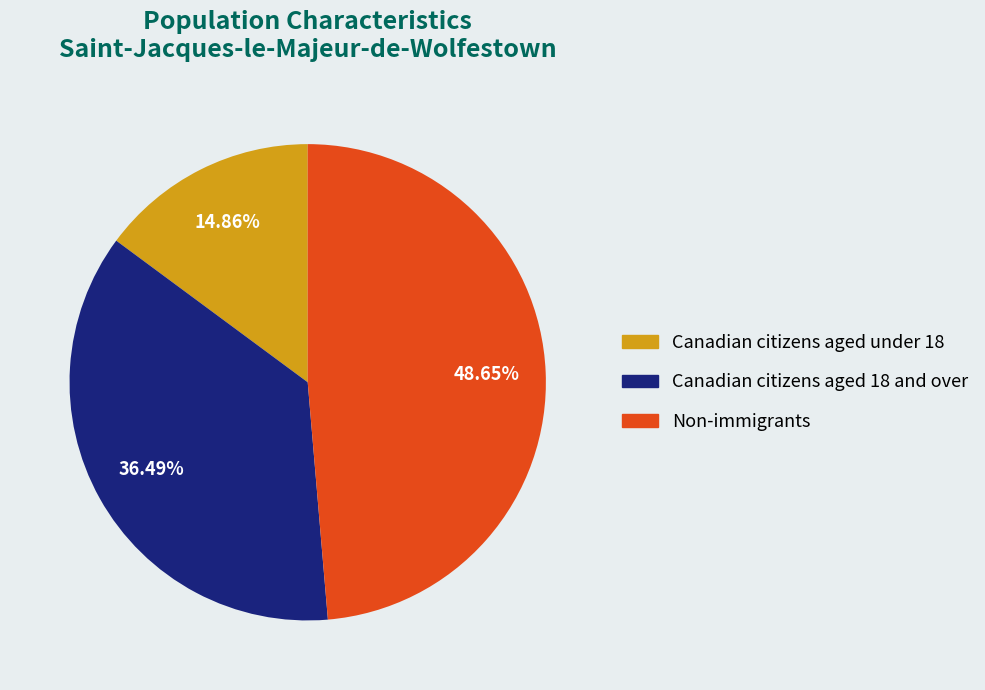

How many slices are in this pie chart?

3